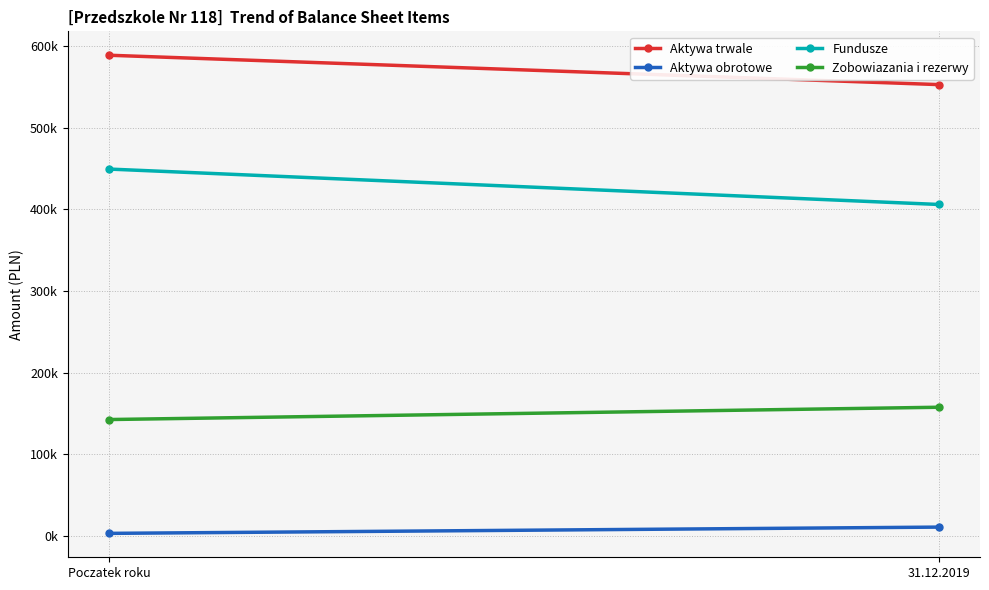

The Aktywa obrotowe series shows 14576.2 at 31.12.2019. True or false?

False